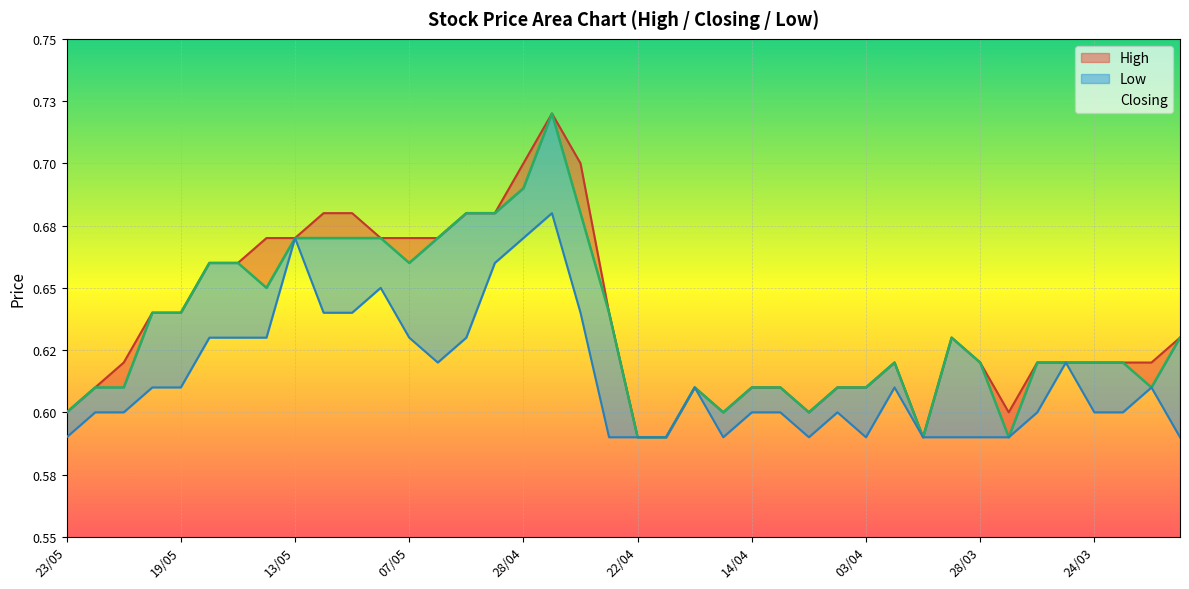

True or false: High and Low cross at least once.

False